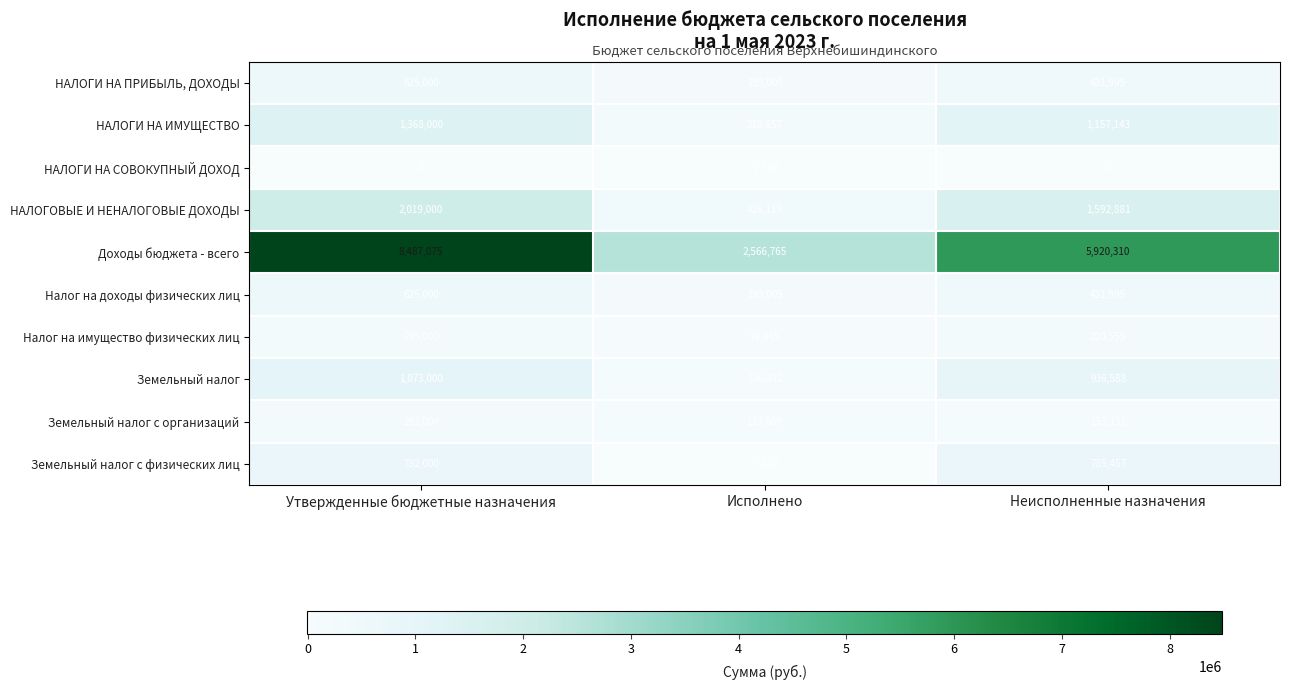

What is the total value across all series at Исполнено?

3934271